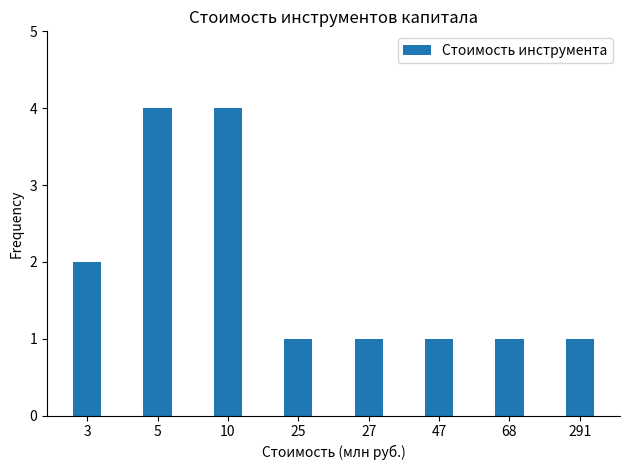

What is the smallest value displayed?

1